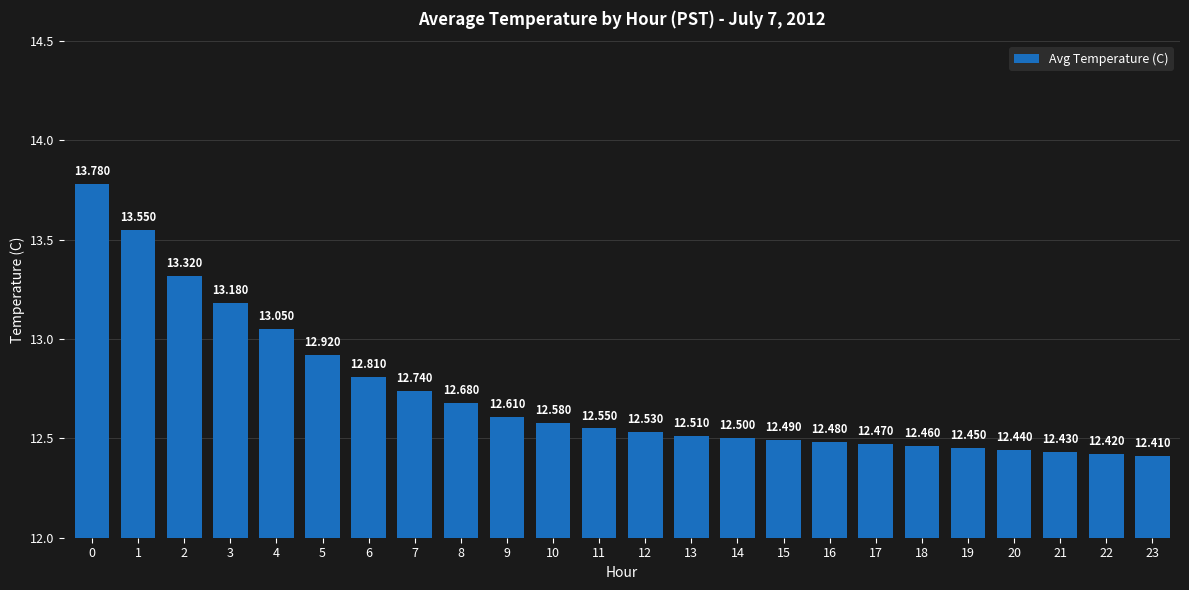

What is the smallest value displayed?

12.4